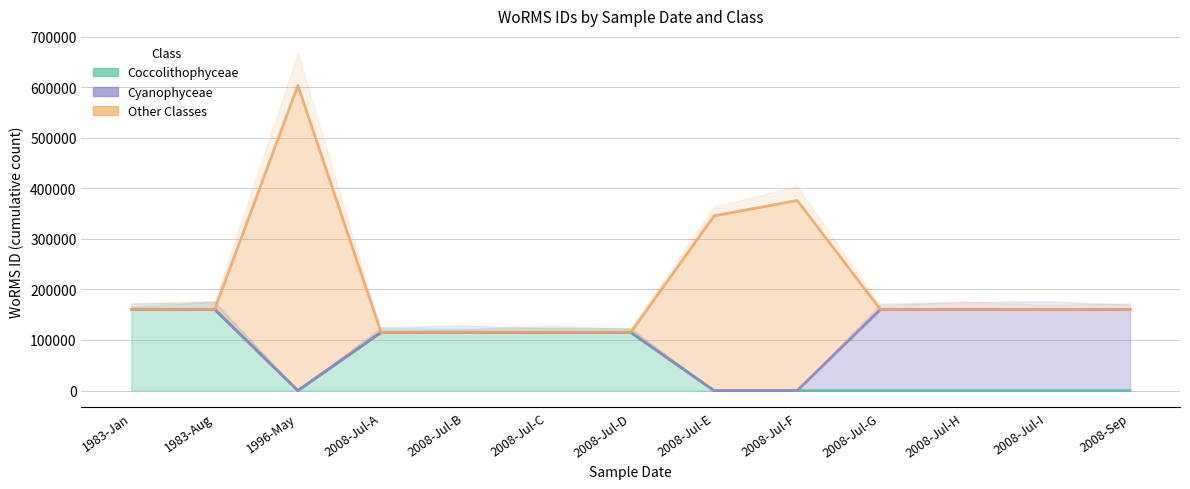

True or false: Coccolithophyceae and Other Classes intersect in this chart.

False